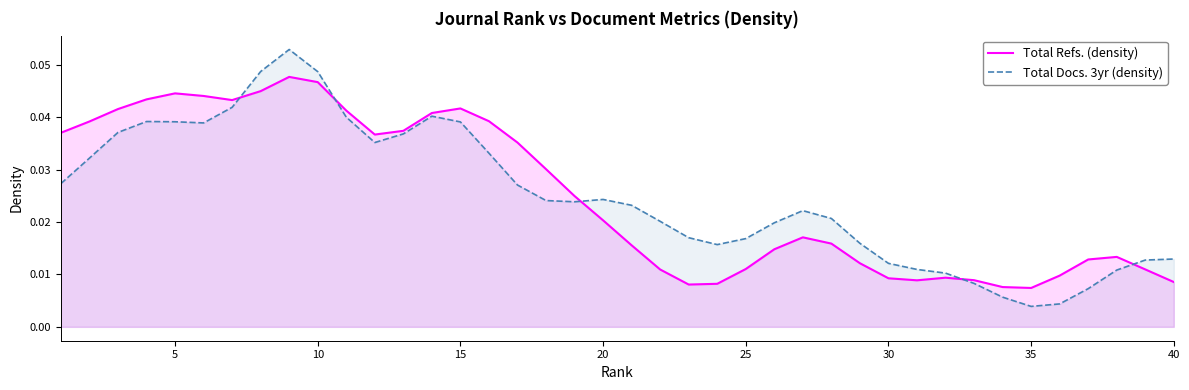

List the series in order of their peak value, highest first.

Total Docs. 3yr (density), Total Refs. (density)